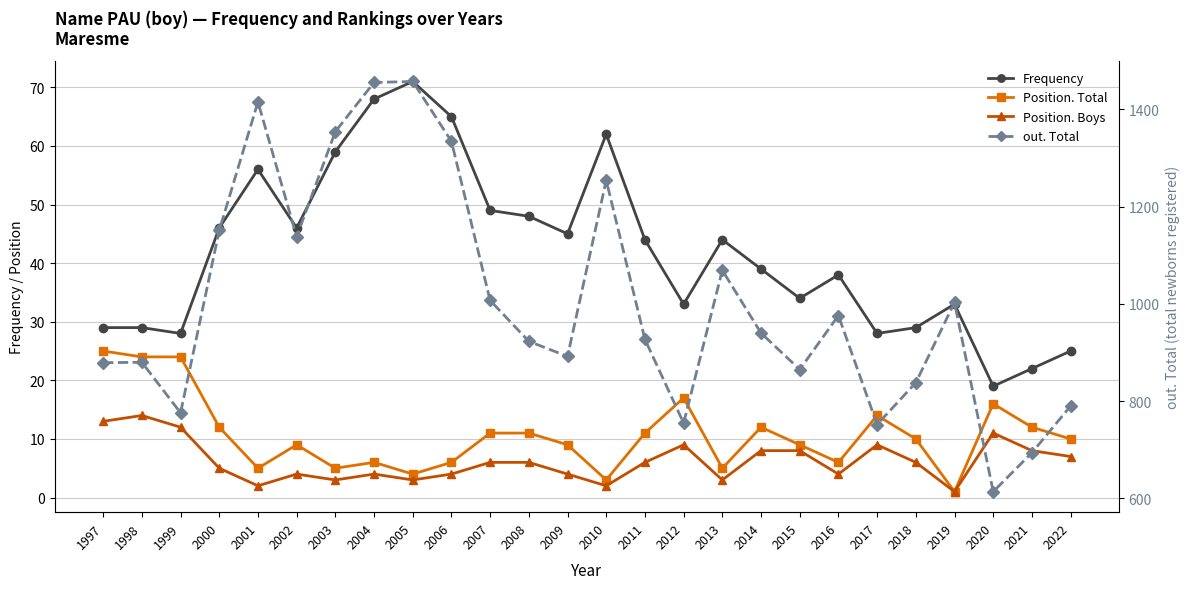

What is the sum of all Frequency values?

1089